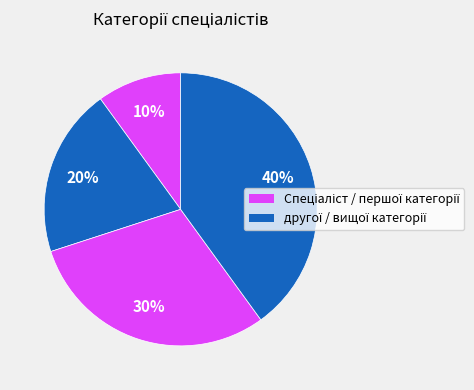

How many segments does this pie chart have?

4